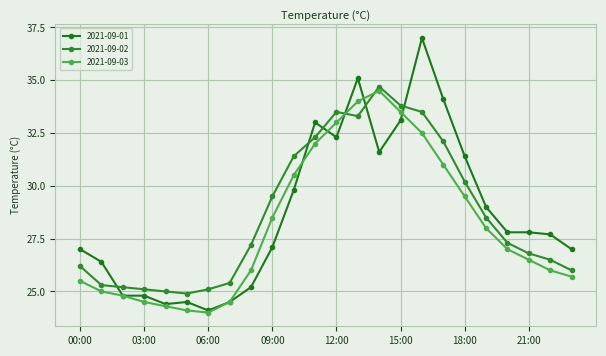

Which series has the largest range (max minus min)?

2021-09-01